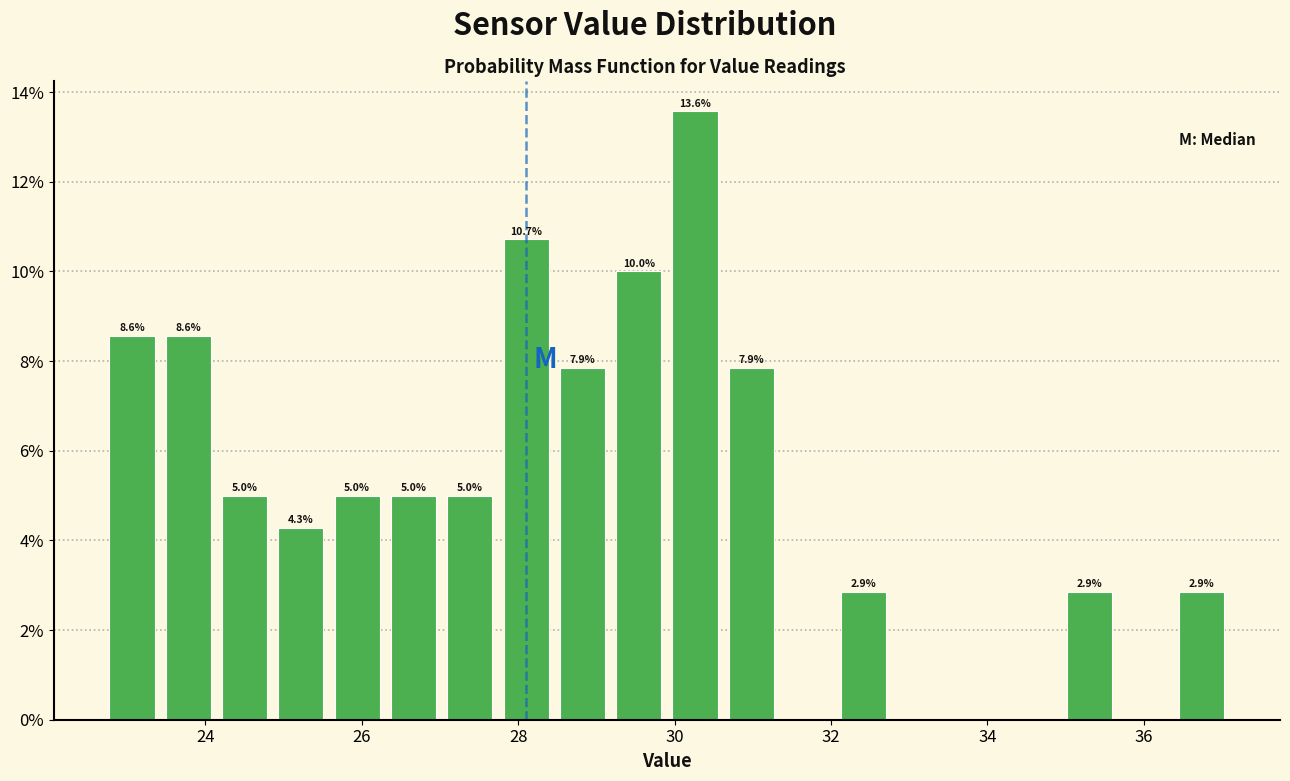

Around what value on the x-axis is the tallest bar? Give the approximate position of its centre, as read against the axis.

30.2